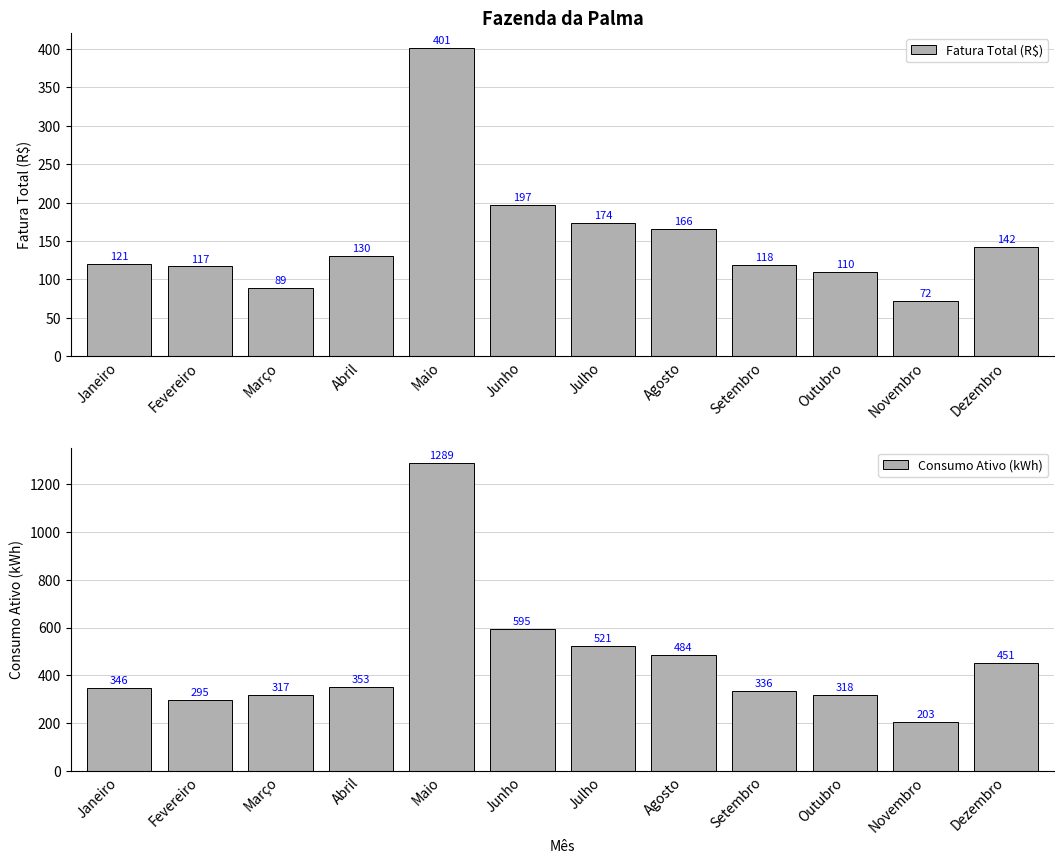

What is the maximum value for Fatura Total (R$)?

400.9